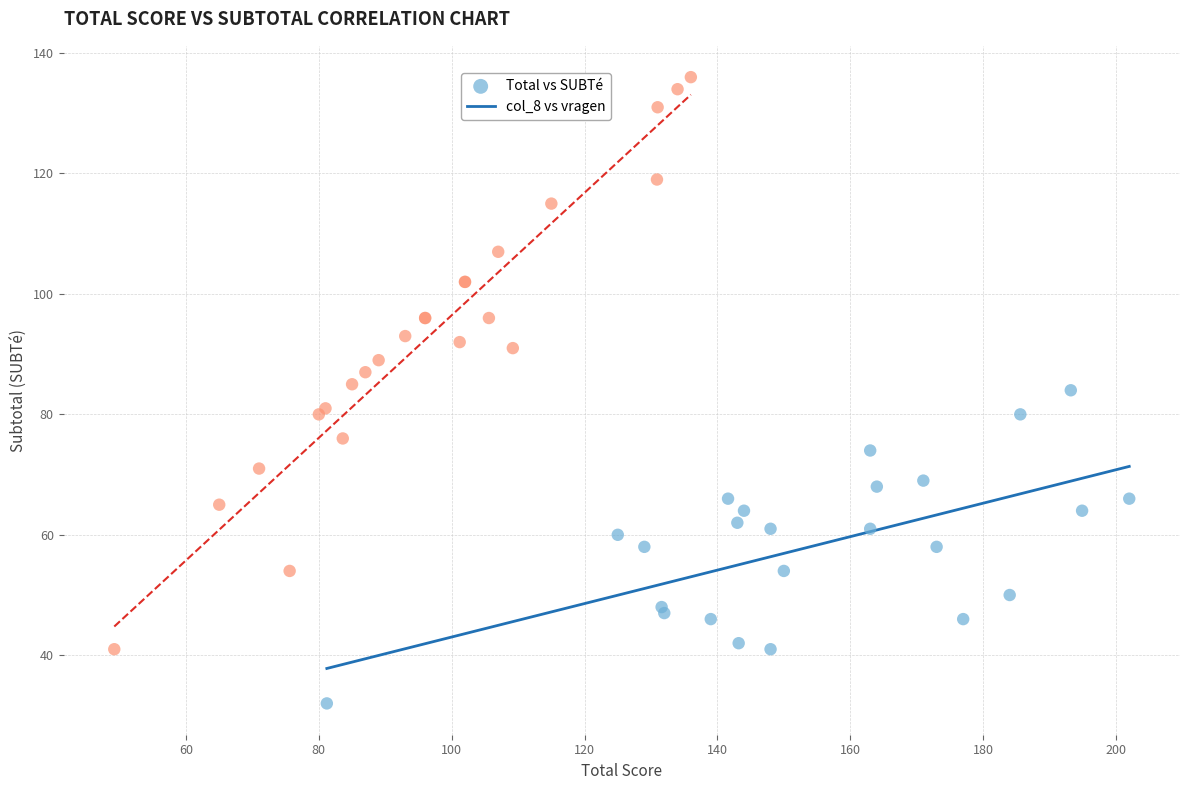

Which series contains the lowest Y value?

Total vs SUBTé